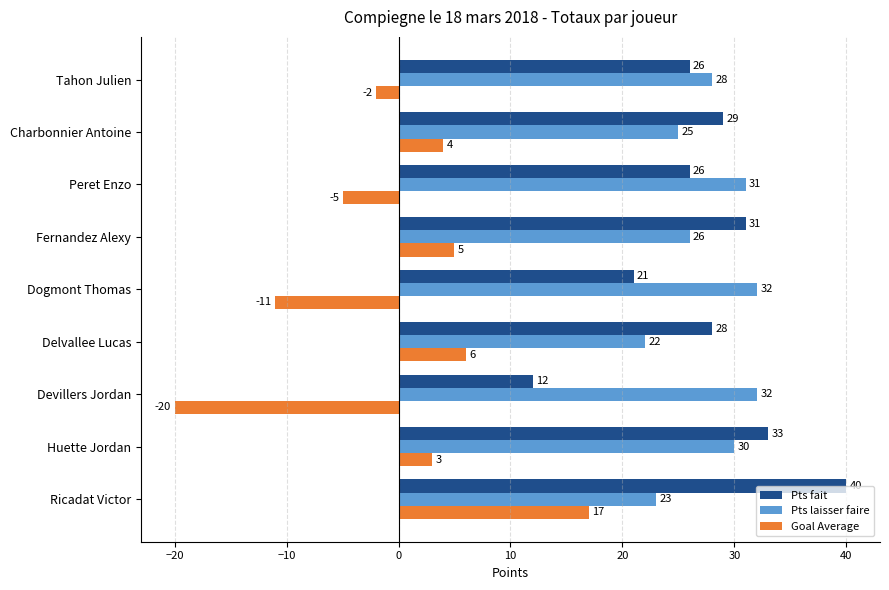

The Goal Average series shows -19 at Dogmont Thomas. True or false?

False